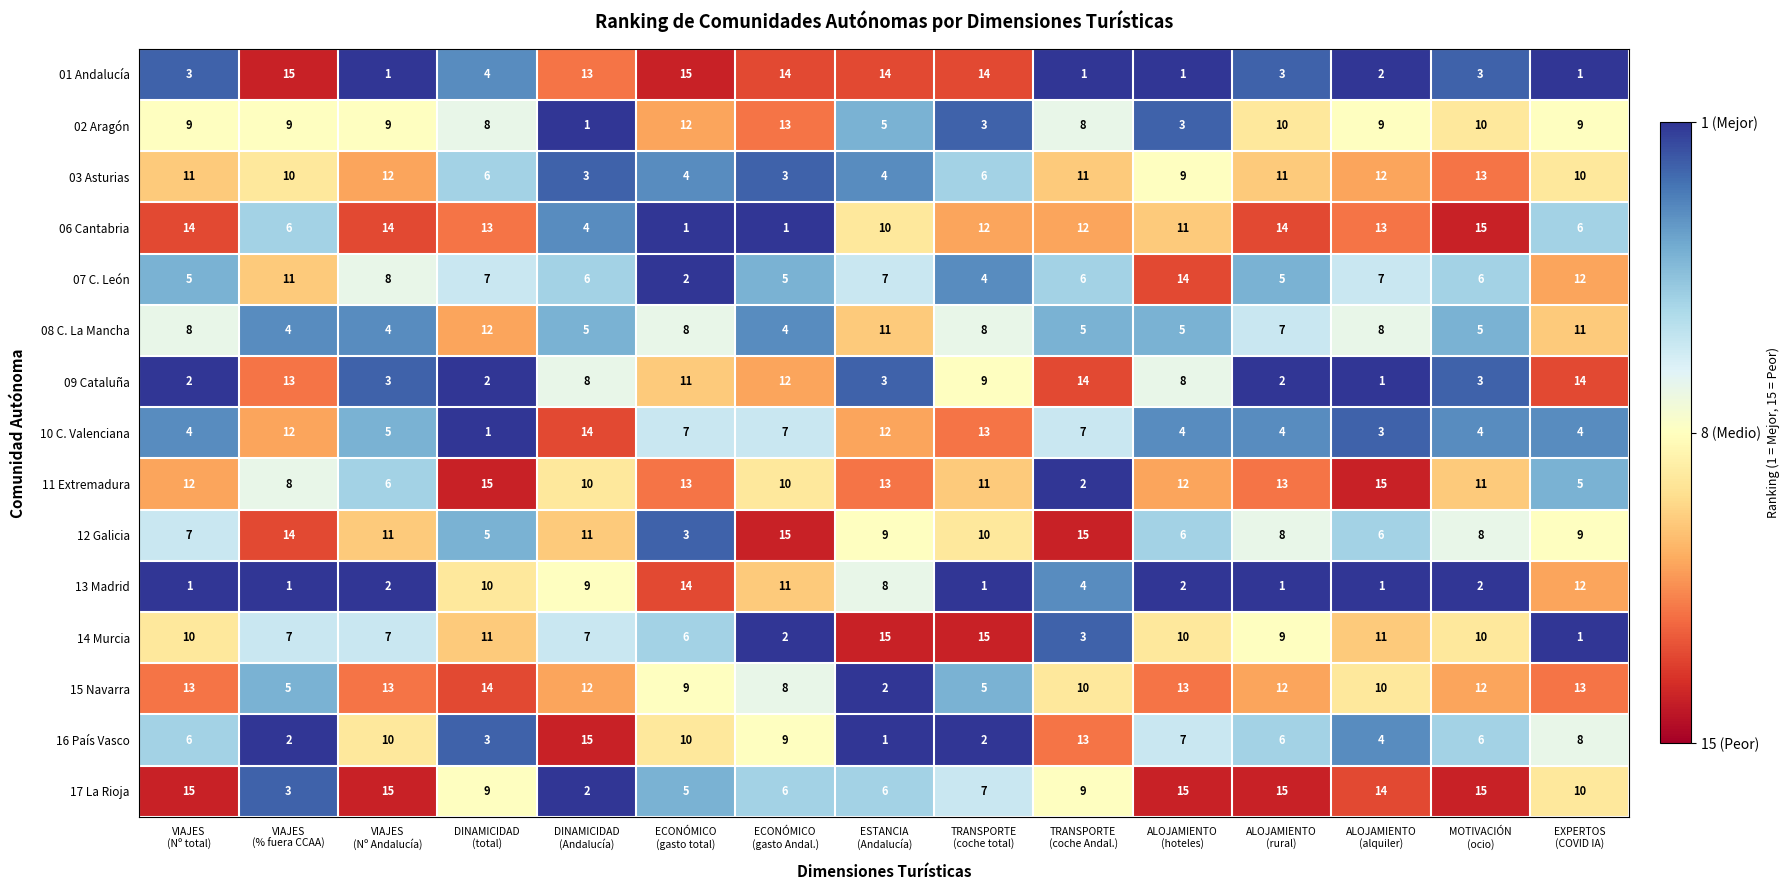

What is the highest value of the 13 Madrid series?

14